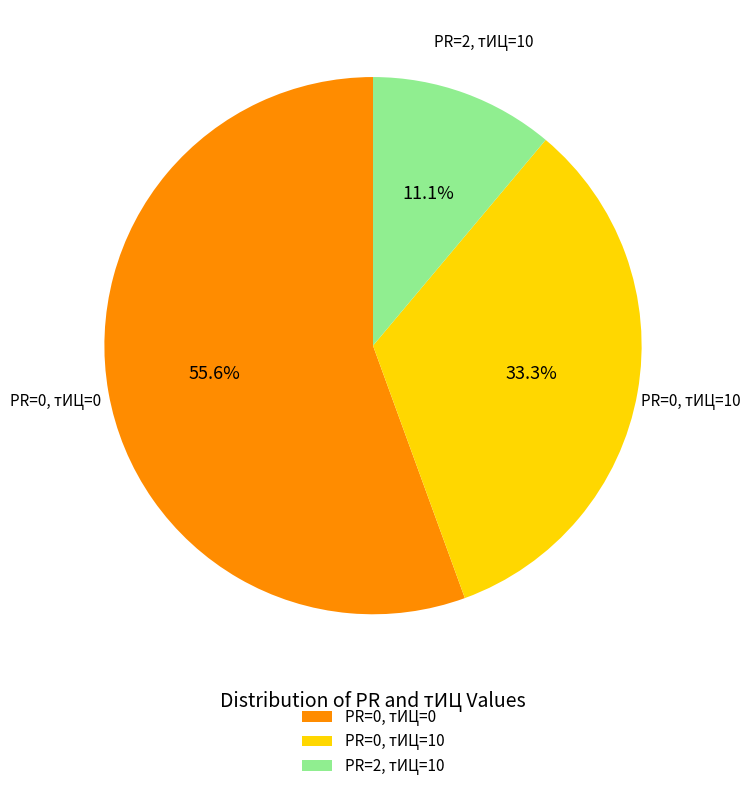

Count the number of slices in the pie.

3